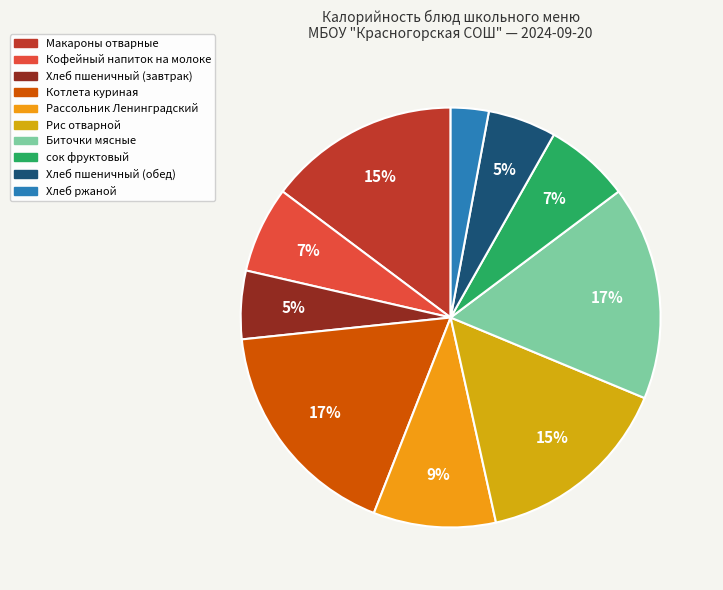

To the nearest percent, what is the difference between the largest and smallest slice percentages?

14%